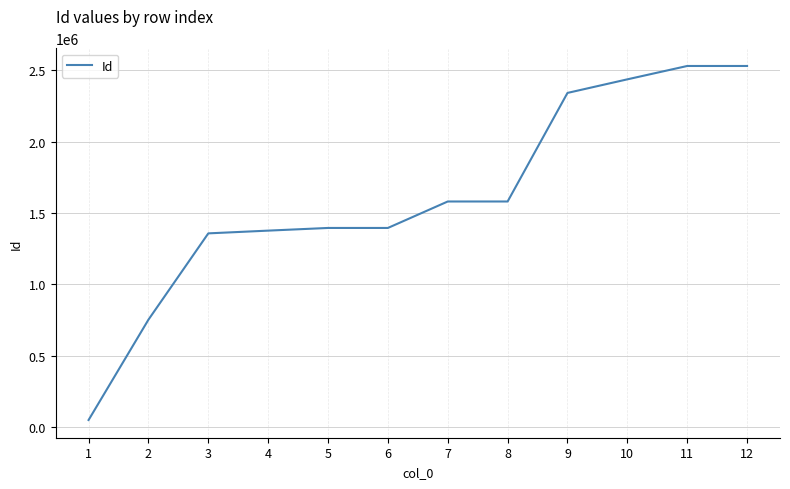

True or false: the data shows 2259585 at 5.

False